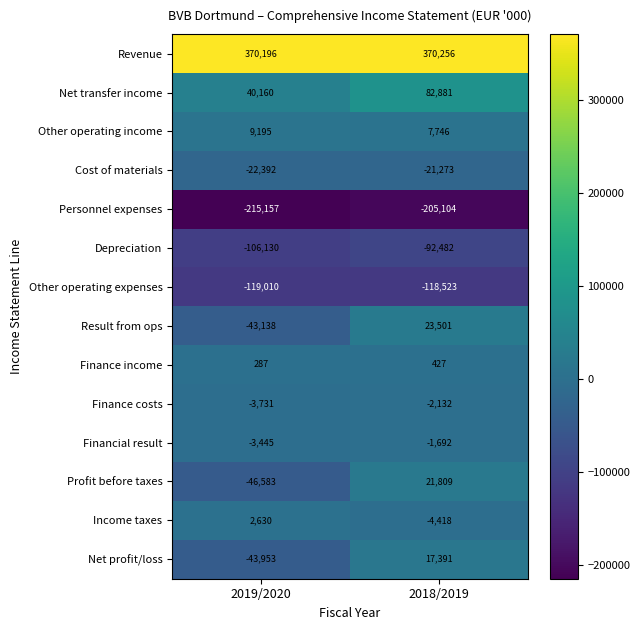

What is the maximum value for Income taxes?

2630